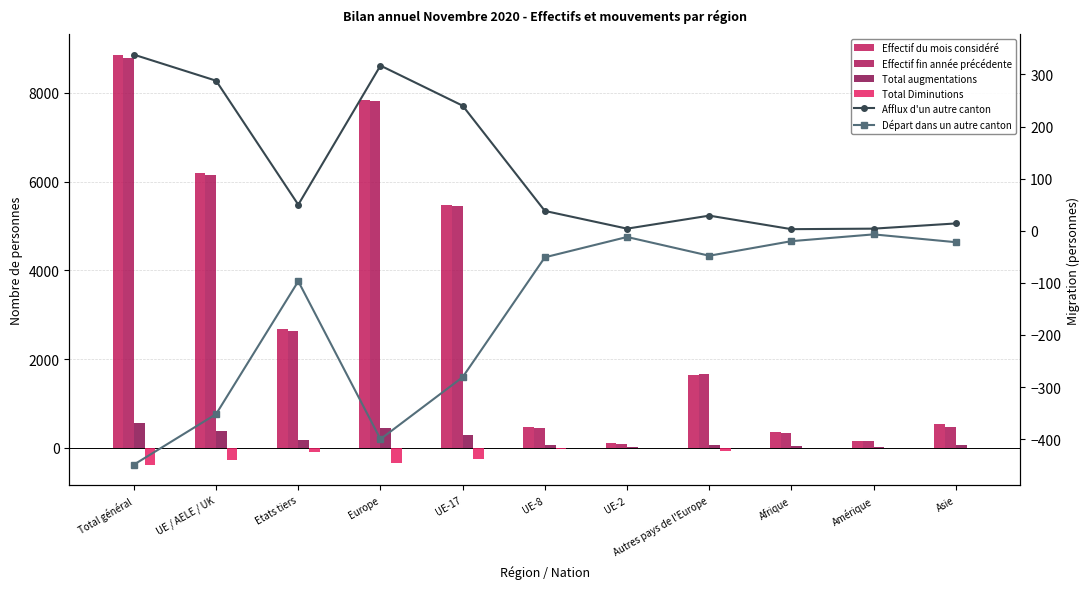

Which label corresponds to the smallest value in the chart?

Total général